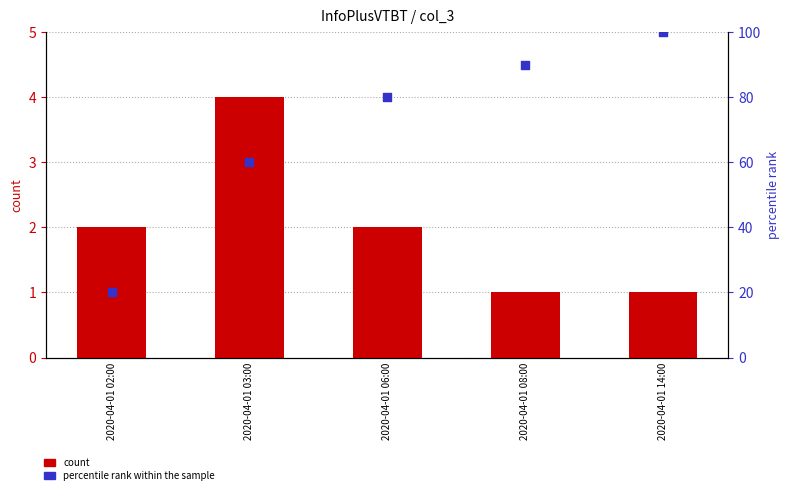

Which series has the widest spread of Y values?

percentile rank within the sample